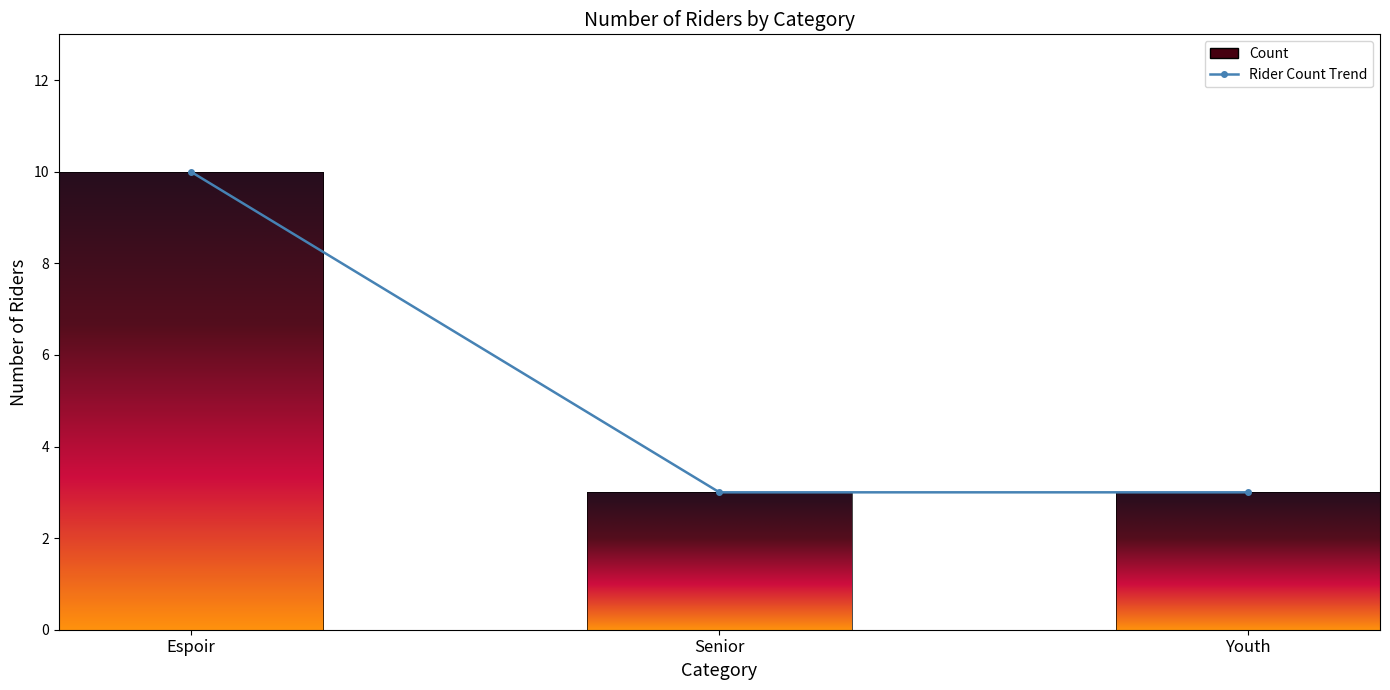

Which has a higher value, Senior or Espoir?

Espoir